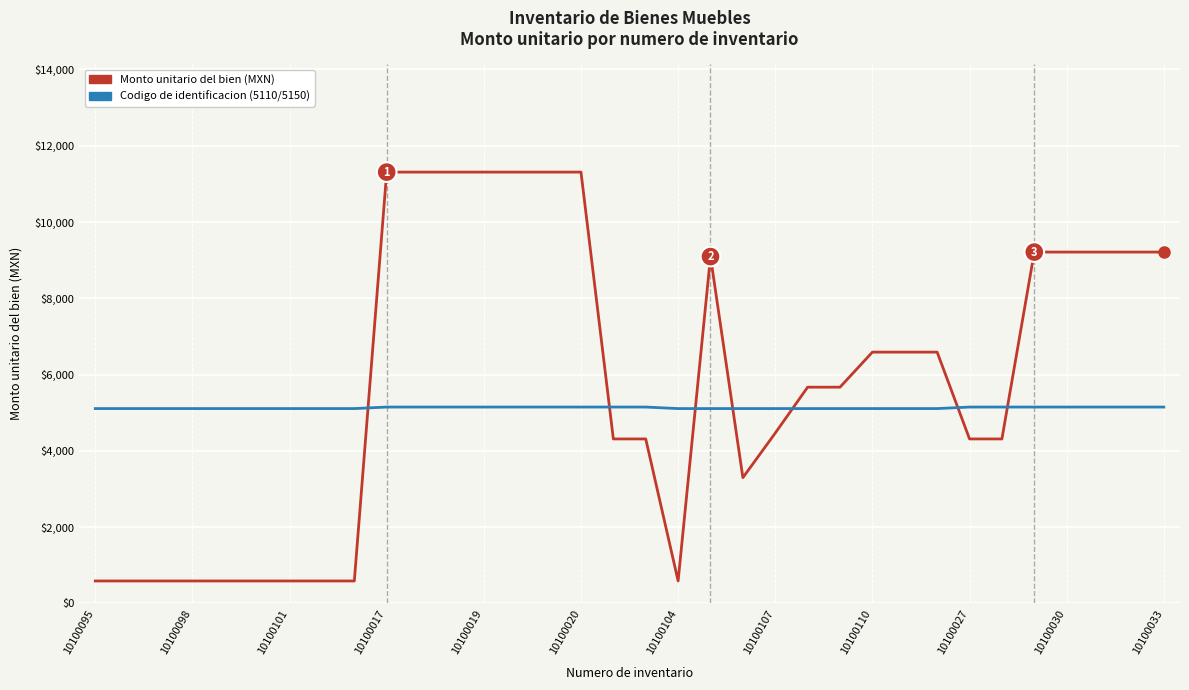

What is the greatest value displayed?

11310.0